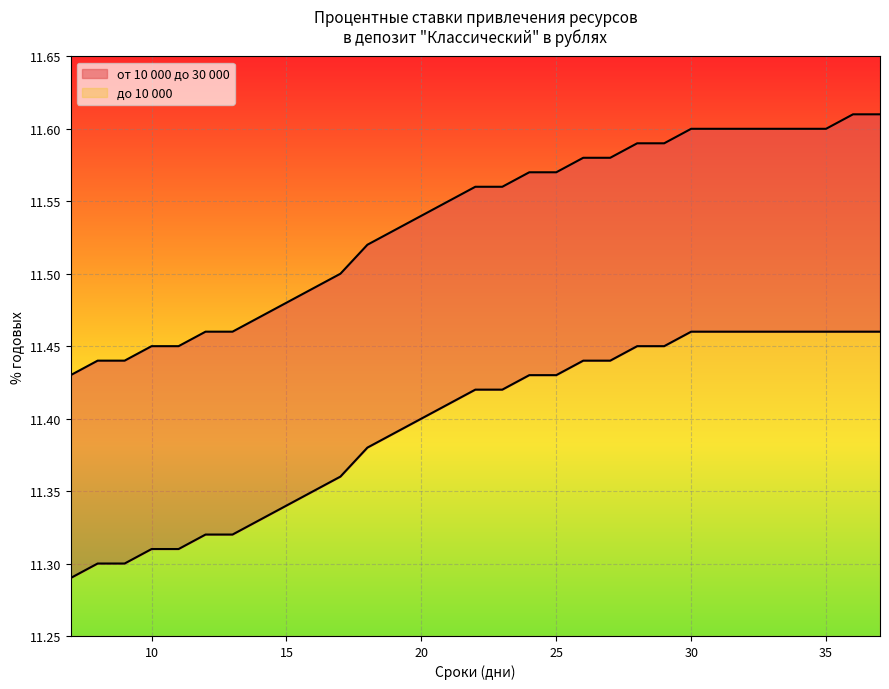

Is it true that до 10 000 equals 11.4 at 21?

True